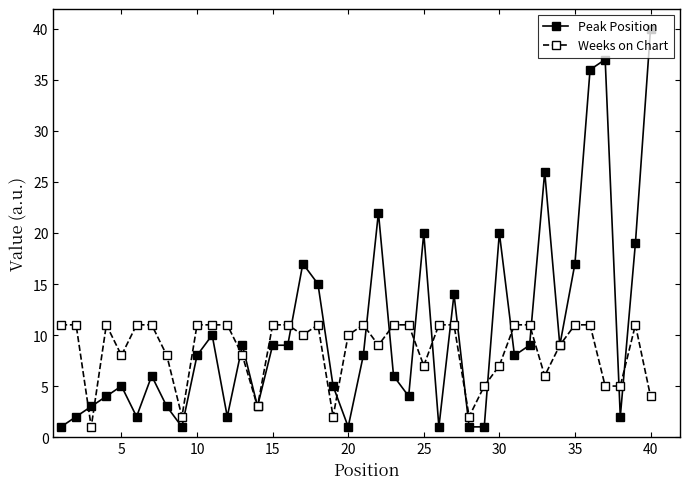

What is the sum of all Peak Position values?

415